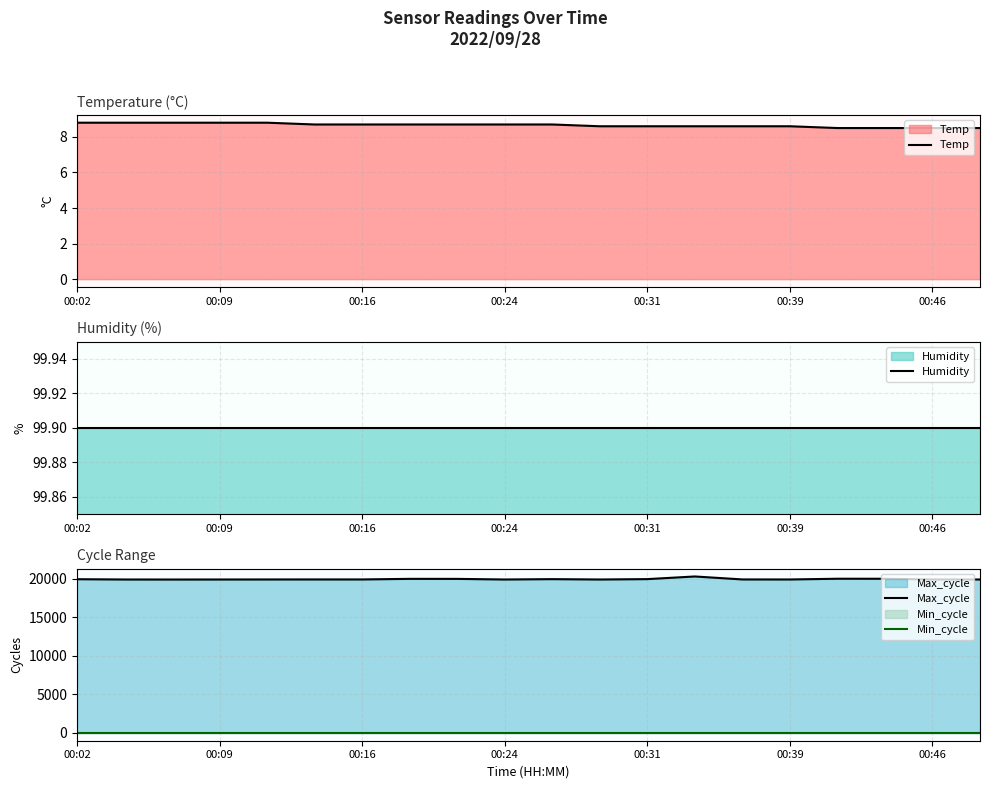

How many distinct data groups are displayed?

4